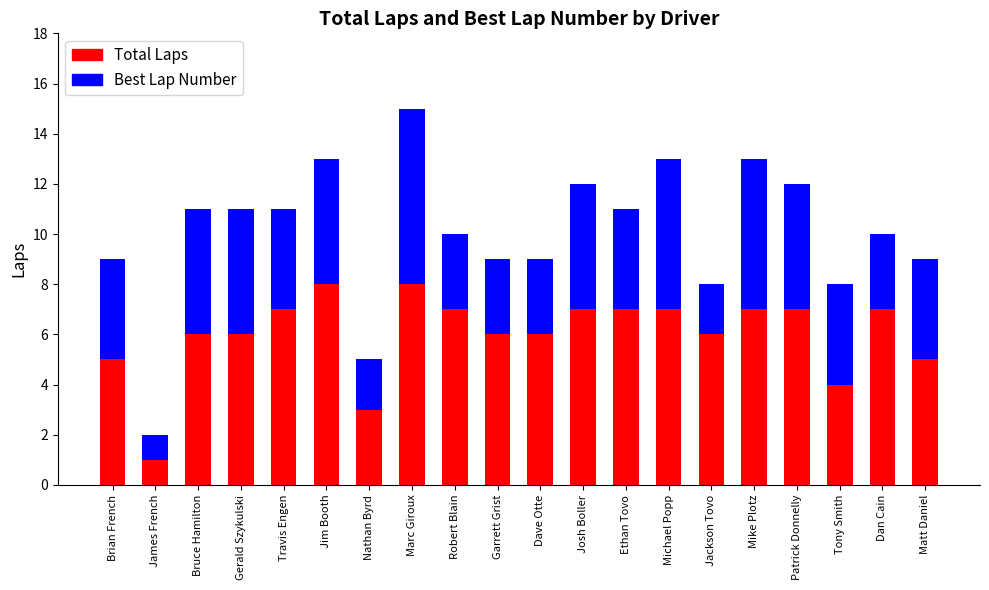

Count the number of data series in this chart.

2